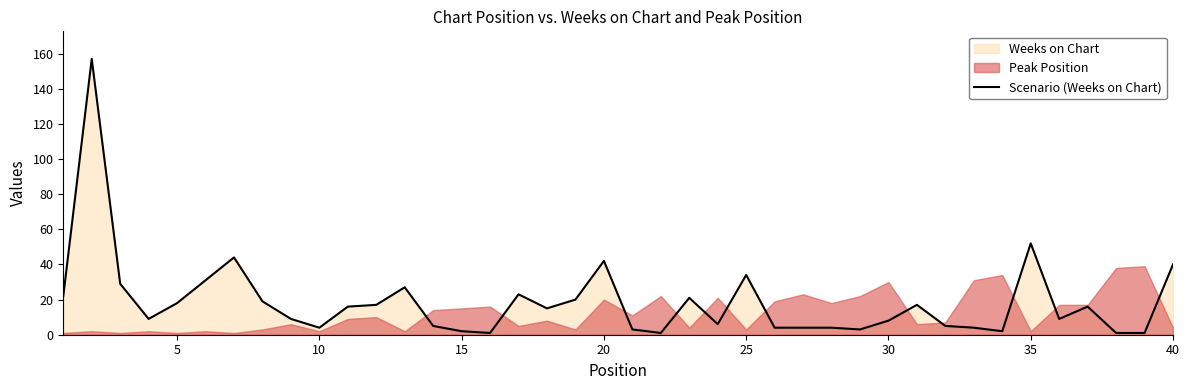

Where is Scenario (Weeks on Chart) nearest to the value 79?

35